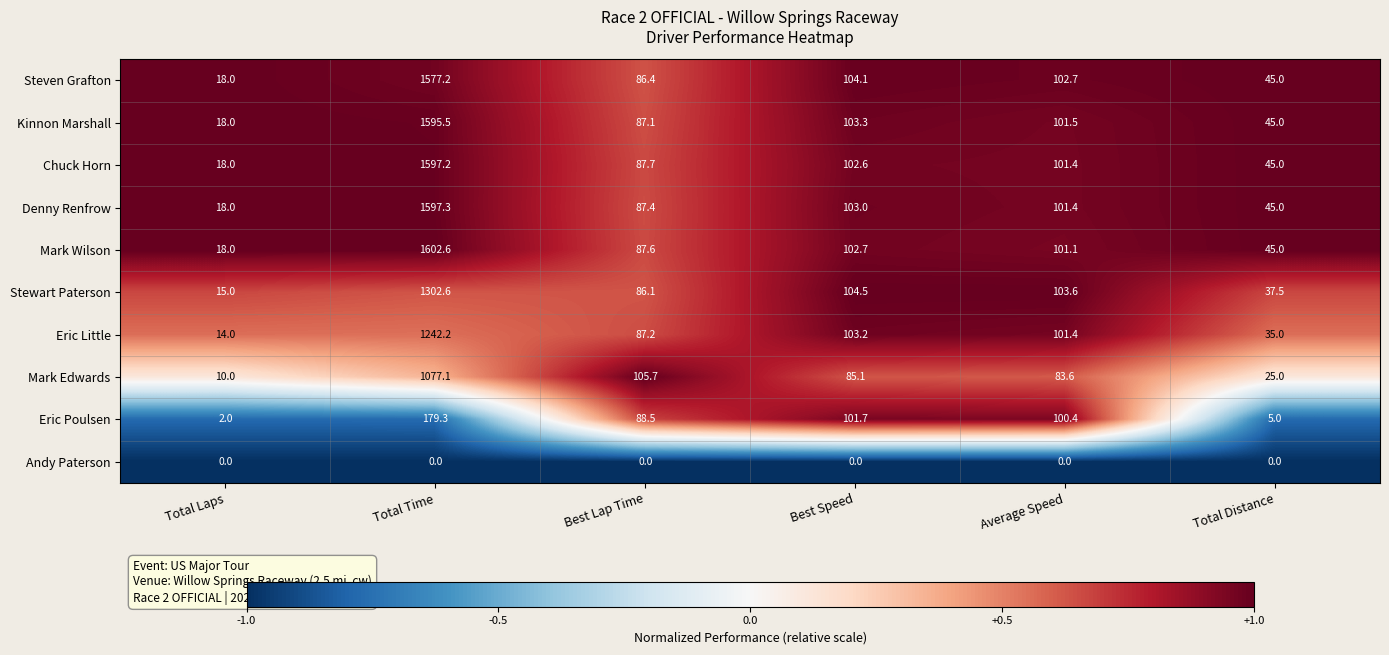

Which category has the lowest value in the Chuck Horn series?

Total Laps